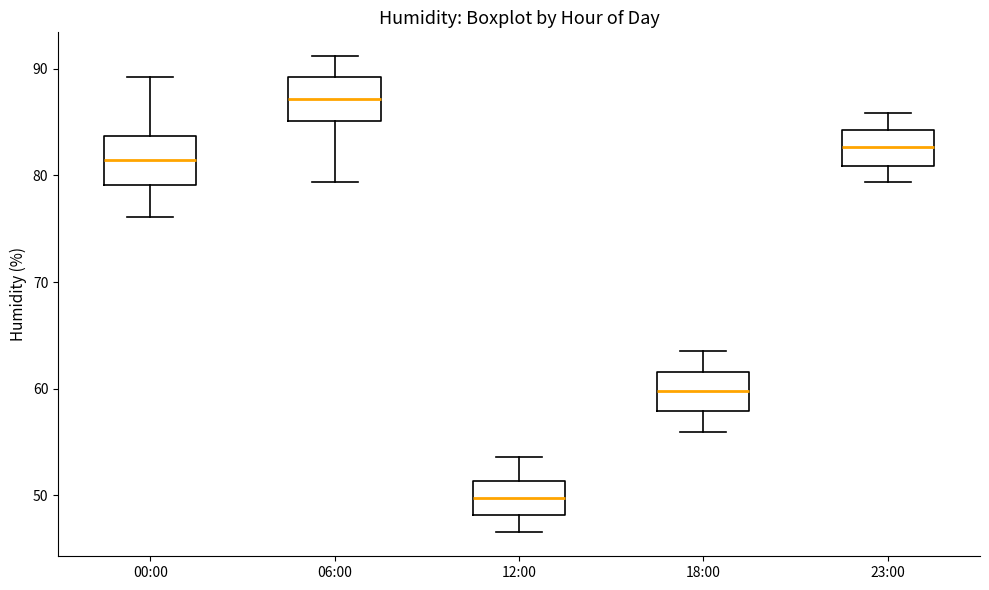

Where is the upper edge of the box for 00:00 on the y-axis? The values are not printed on the chart, so give them approximately, as read against the axis.

84